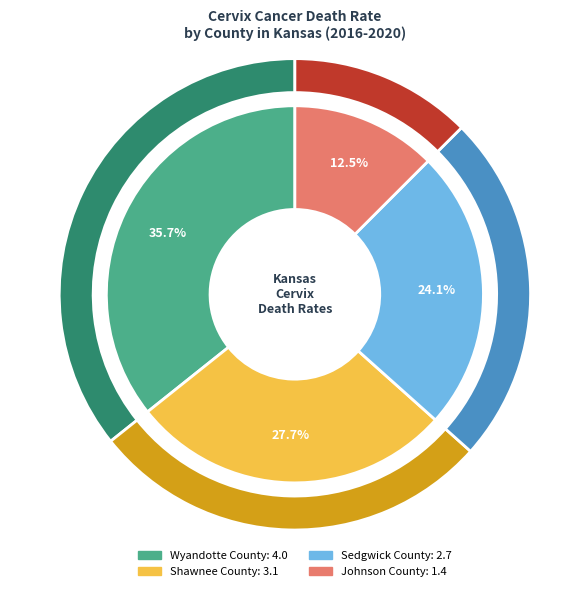

Rank the categories by value from lowest to highest.

Johnson County, Sedgwick County, Shawnee County, Wyandotte County